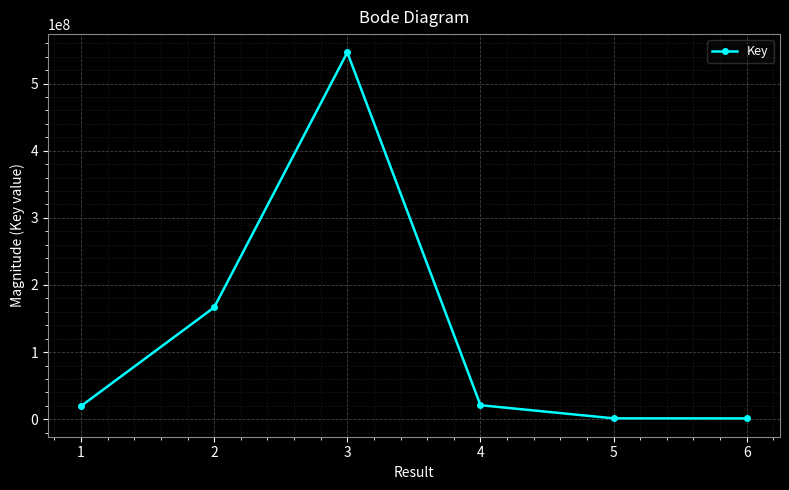

How many lines are shown in the chart?

1